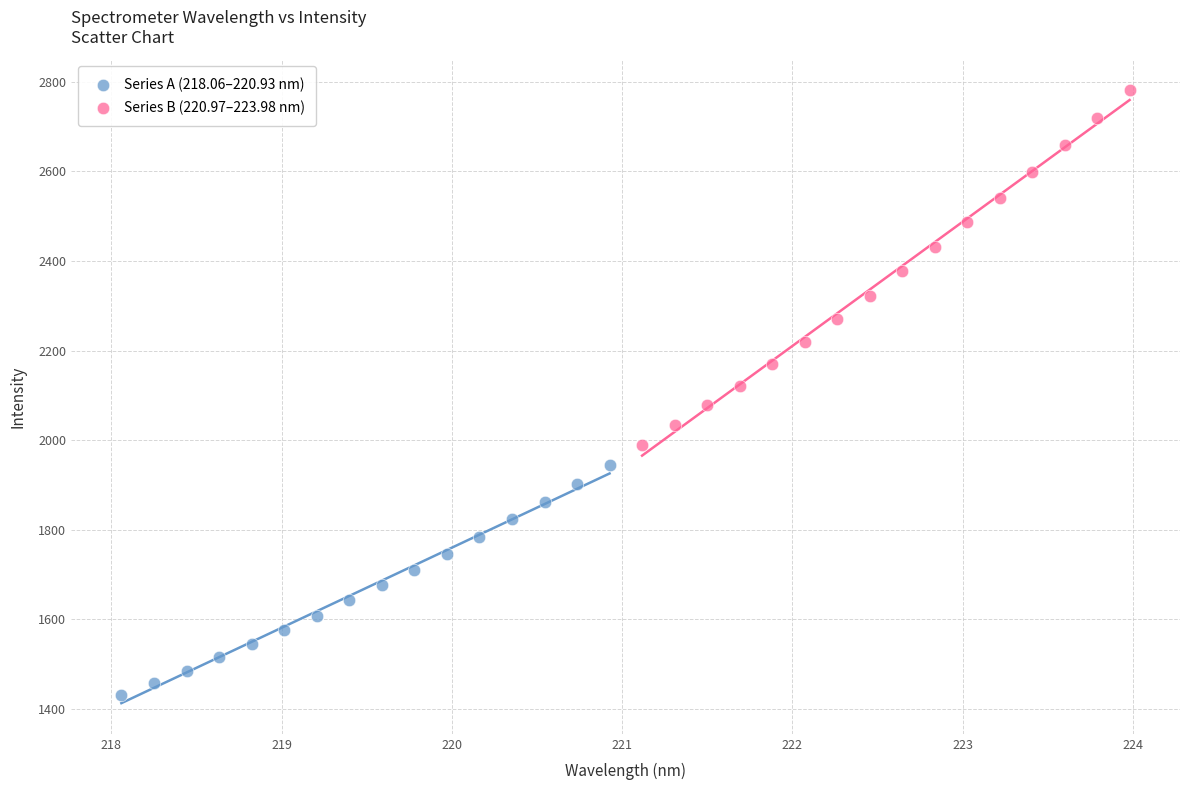

Which series contains the highest Y value?

Series B (220.97–223.98 nm)